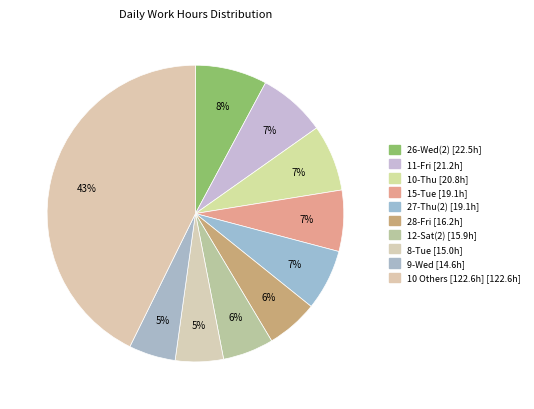

How many segments does this pie chart have?

10